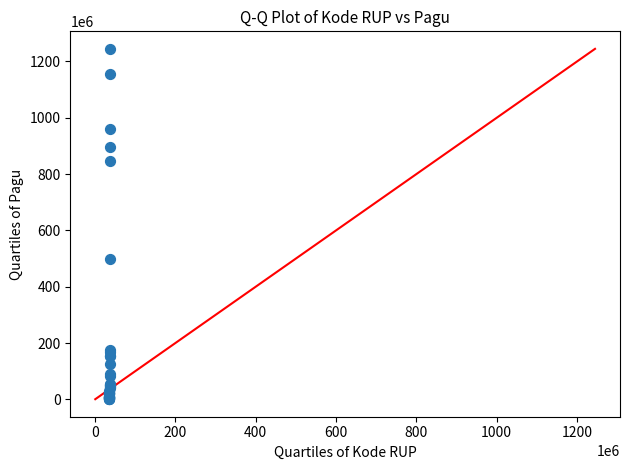

What Y value in the scatter plot is closest to 622840000?

499932000.0